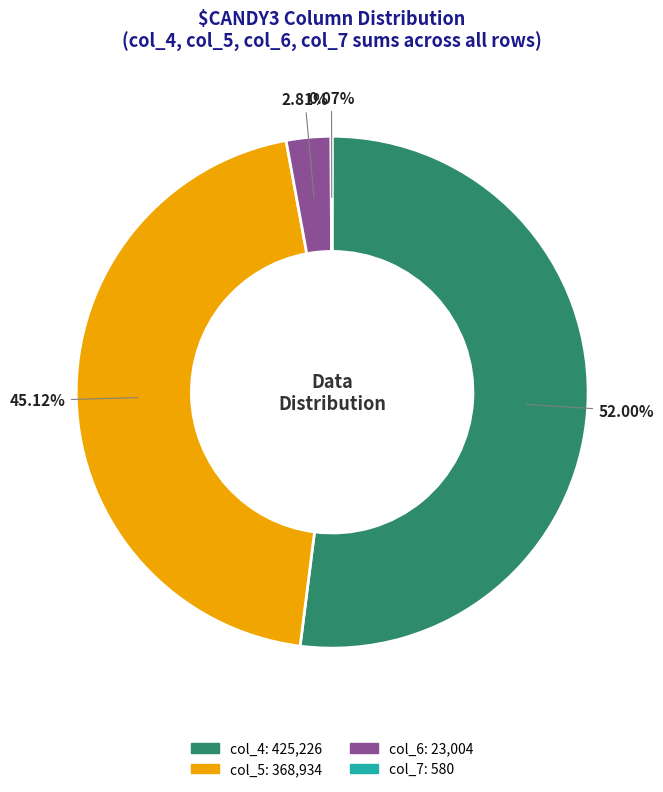

Which has a higher value, col_6: 23,004 or col_5: 368,934?

col_5: 368,934